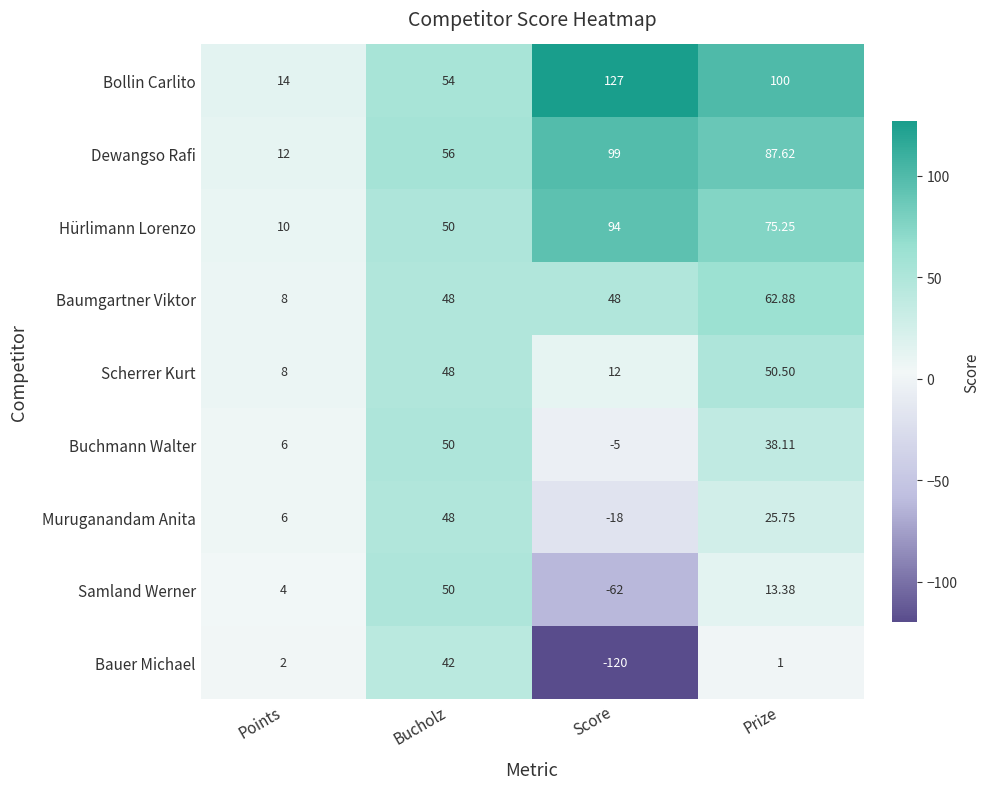

What is the maximum value shown in the chart?

127.0